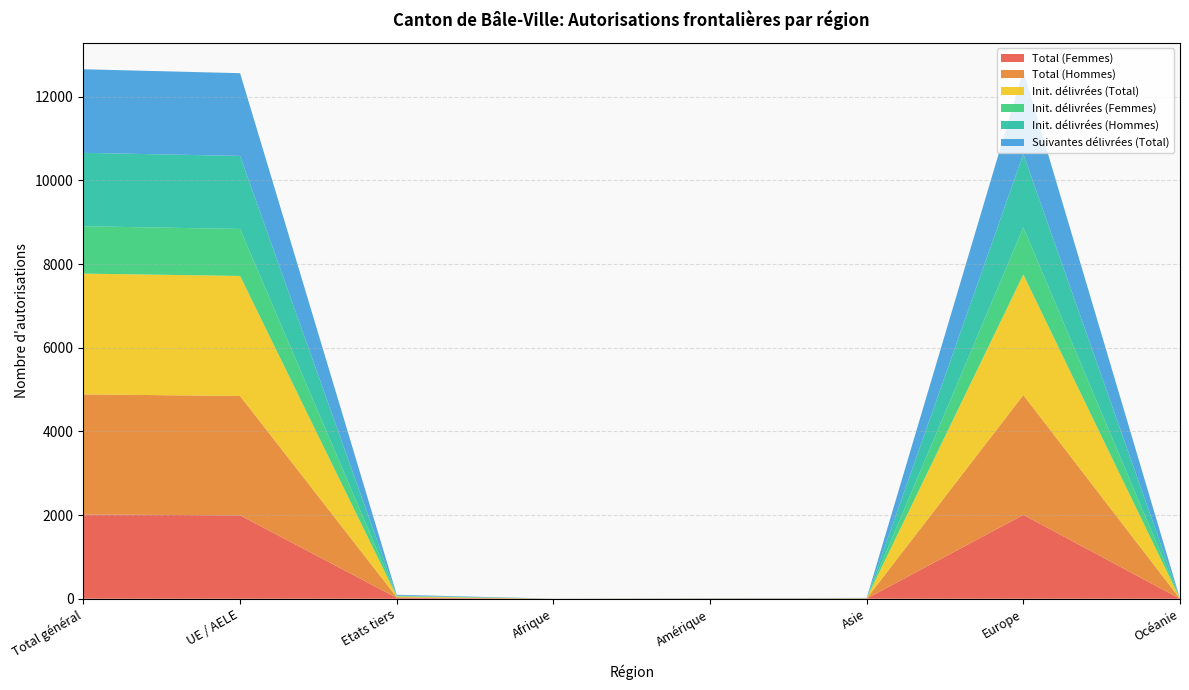

Reading right to left, what are all the values shown in this chart?

Total (Femmes): Océanie=0	Europe=2005	Asie=4	Amérique=5	Afrique=0	Etats tiers=21	UE / AELE=1993	Total général=2014
Total (Hommes): Océanie=0	Europe=2865	Asie=4	Amérique=1	Afrique=1	Etats tiers=17	UE / AELE=2854	Total général=2871
Init. délivrées (Total): Océanie=0	Europe=2880	Asie=4	Amérique=2	Afrique=1	Etats tiers=18	UE / AELE=2869	Total général=2887
Init. délivrées (Femmes): Océanie=0	Europe=1128	Asie=2	Amérique=2	Afrique=0	Etats tiers=9	UE / AELE=1123	Total général=1132
Init. délivrées (Hommes): Océanie=0	Europe=1752	Asie=2	Amérique=0	Afrique=1	Etats tiers=9	UE / AELE=1746	Total général=1755
Suivantes délivrées (Total): Océanie=0	Europe=1990	Asie=4	Amérique=4	Afrique=0	Etats tiers=20	UE / AELE=1978	Total général=1998